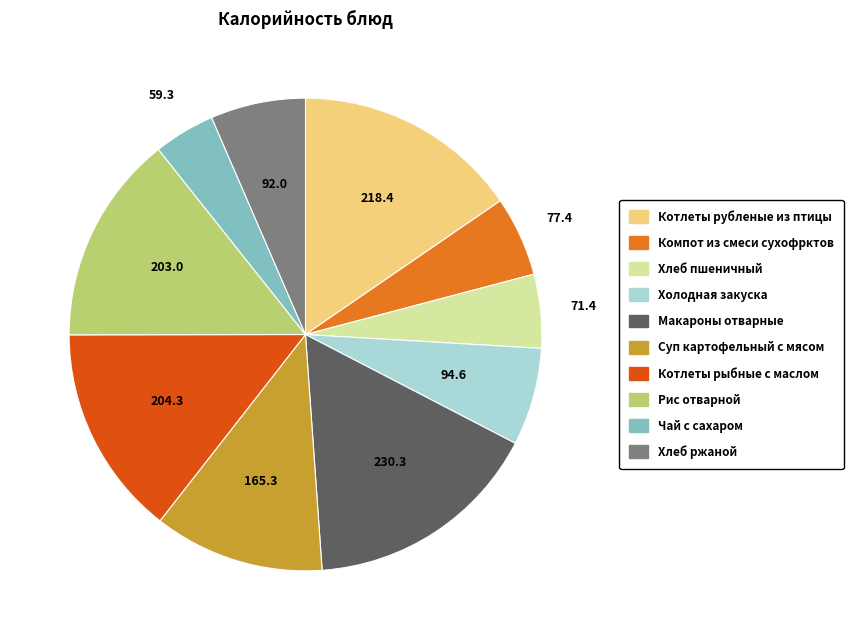

True or false: Хлеб пшеничный accounts for 16% of the total.

False